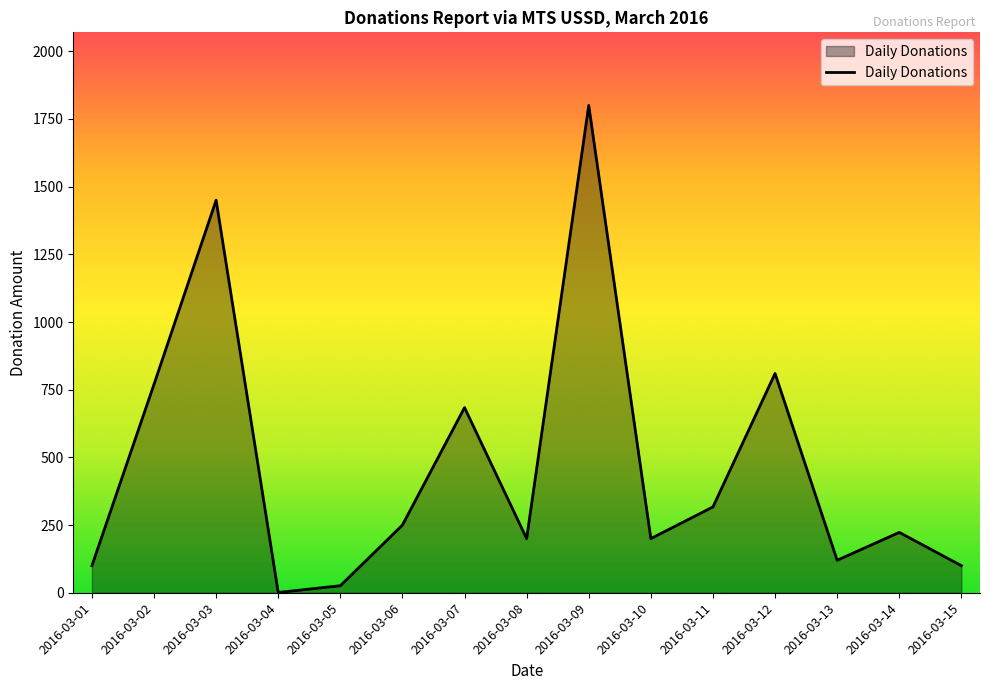

The value at 2016-03-09 is 2600. True or false?

False